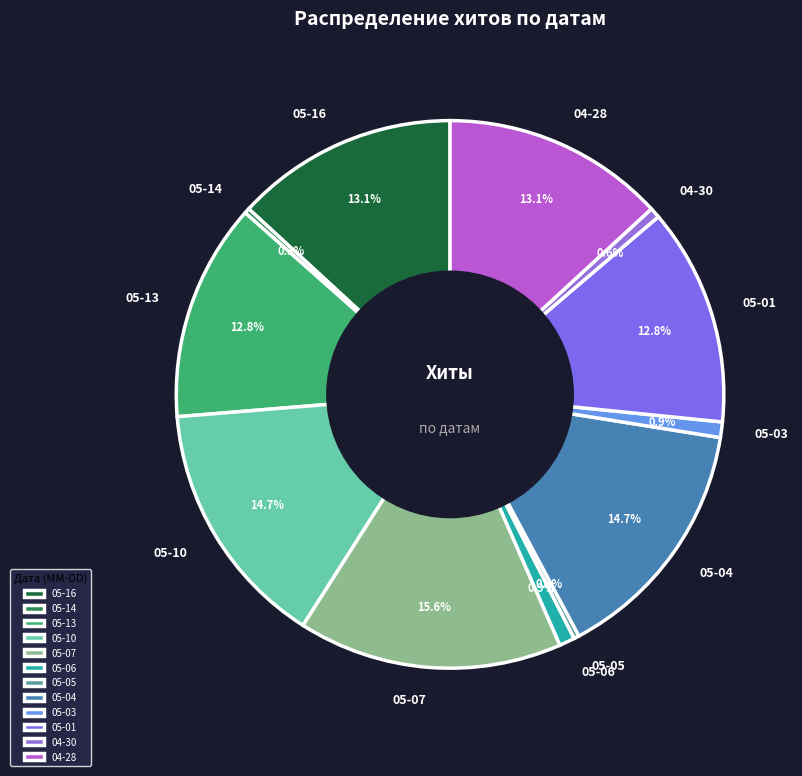

How many segments does this pie chart have?

12